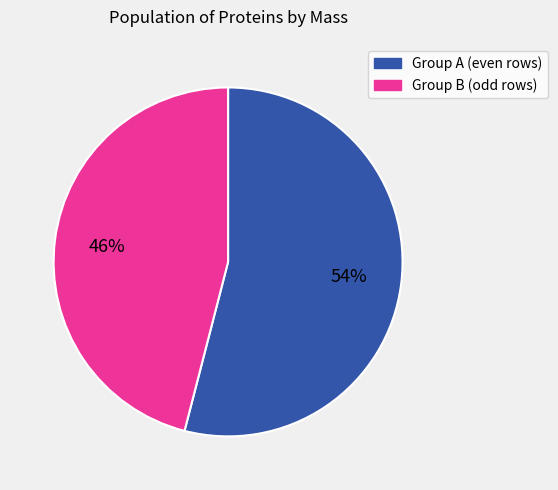

Does any single category account for the majority?

Yes